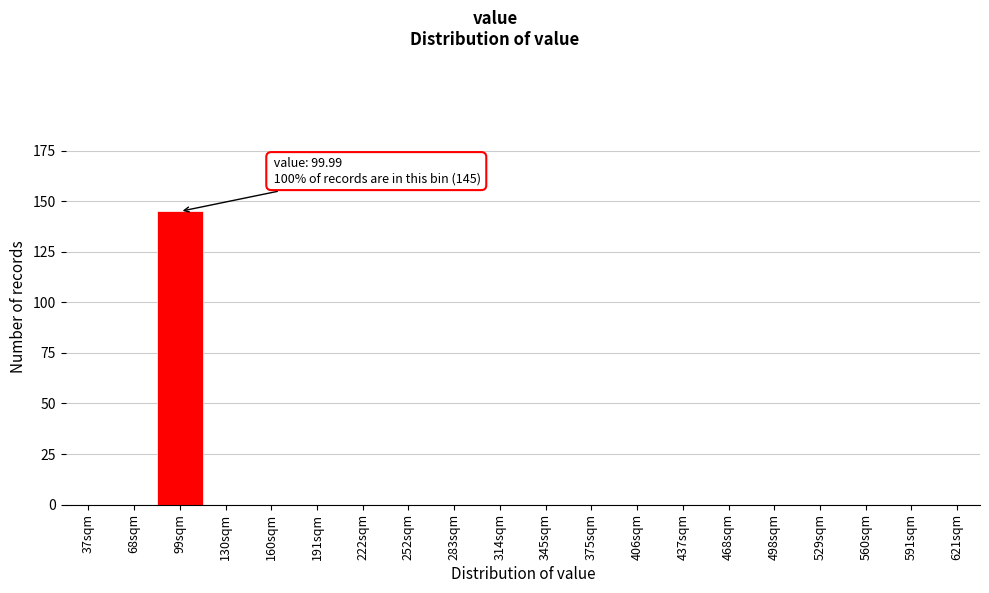

Reading right to left, list all the values displayed in this chart.

621sqm=0	591sqm=0	560sqm=0	529sqm=0	498sqm=0	468sqm=0	437sqm=0	406sqm=0	375sqm=0	345sqm=0	314sqm=0	283sqm=0	252sqm=0	222sqm=0	191sqm=0	160sqm=0	130sqm=0	99sqm=145	68sqm=0	37sqm=0